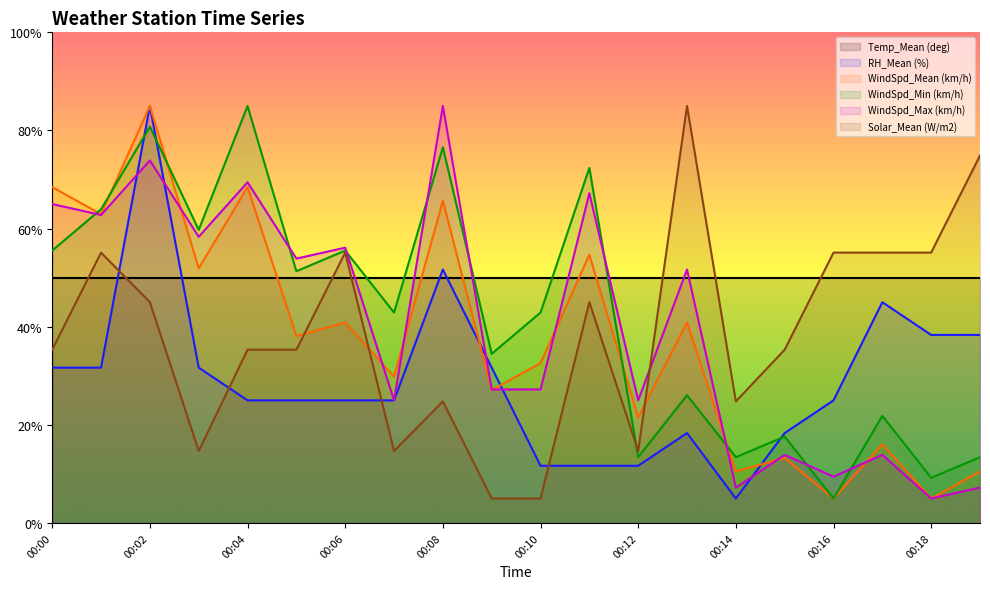

What is the sum of the Solar_Mean (W/m2) values at 00:19 and 00:13?

159.9